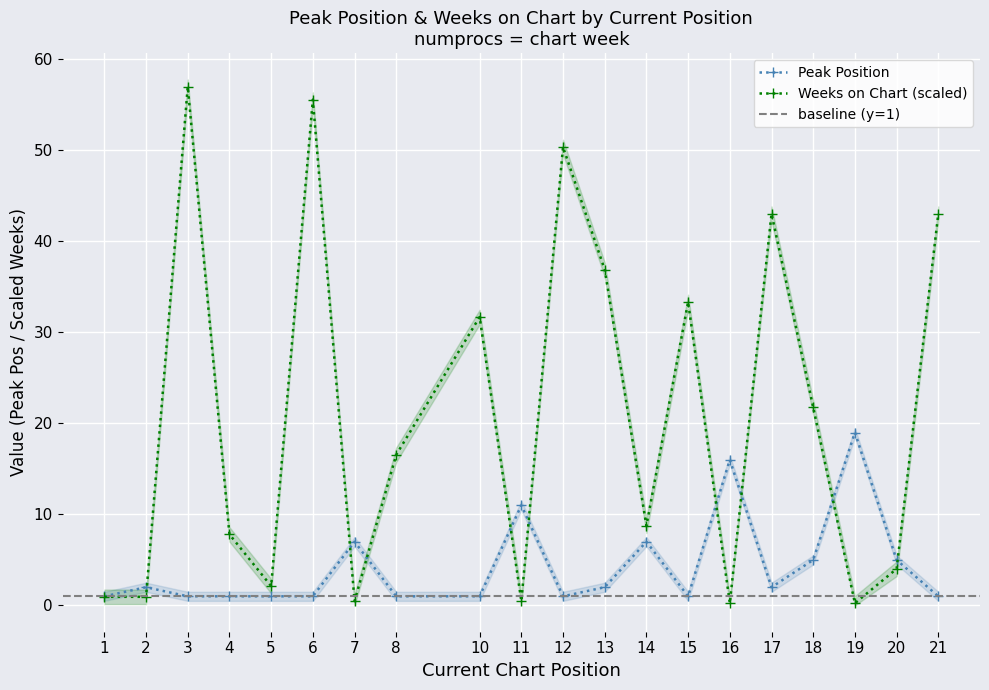

What is the approximate value of Peak Position at 1?

1.0